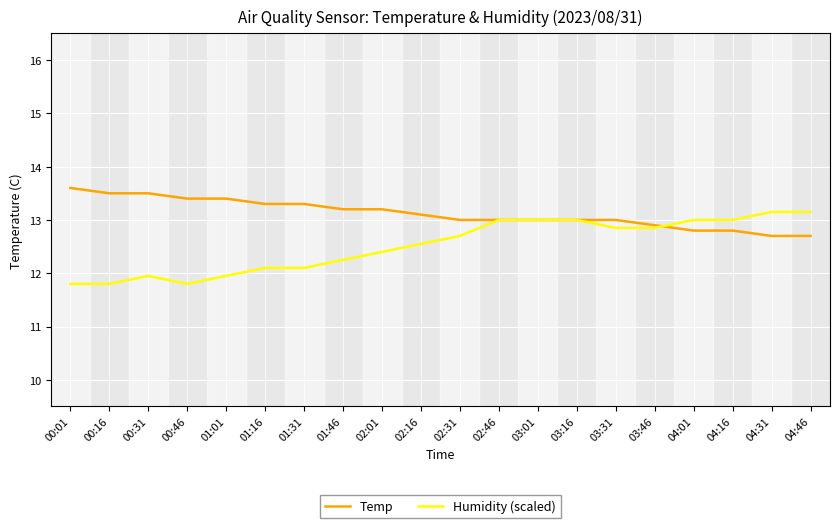

What is the total value across all series at 01:31?

25.4